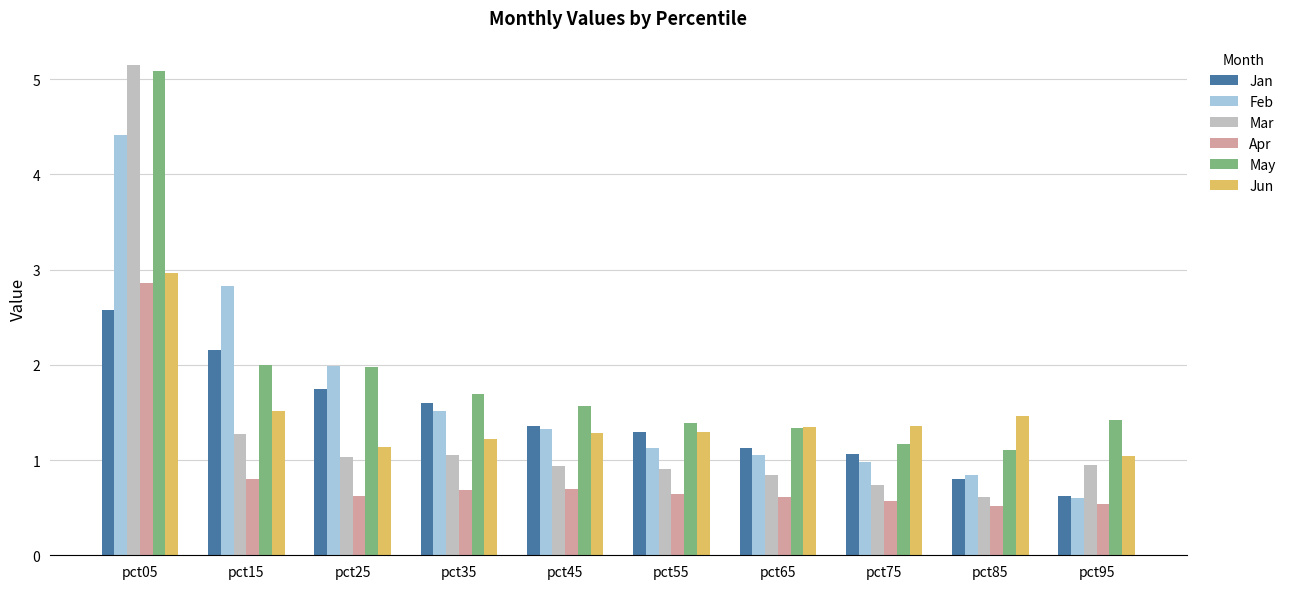

What value does the Feb series have at pct05?

4.4